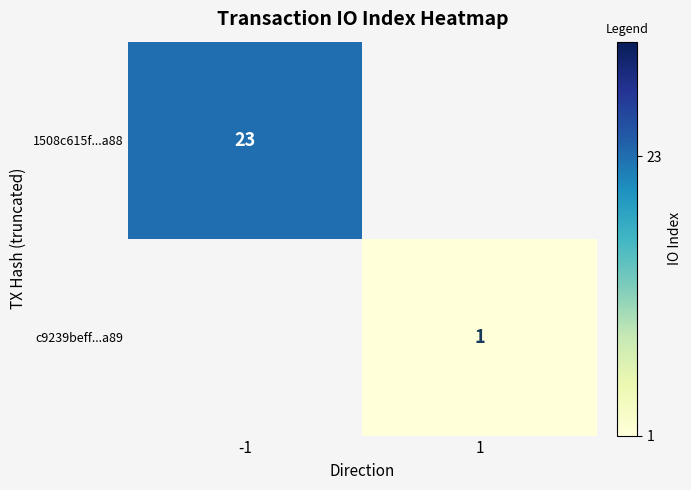

The c9239beff...a89 series shows 1 at 1. True or false?

True